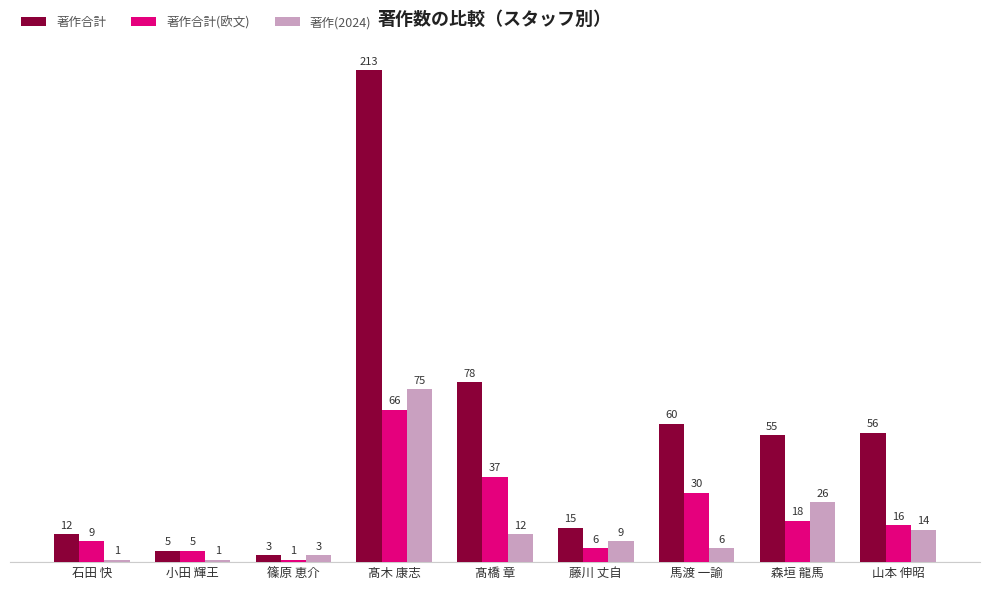

What is the spread (max minus min) of values at 馬渡 一諭?

54